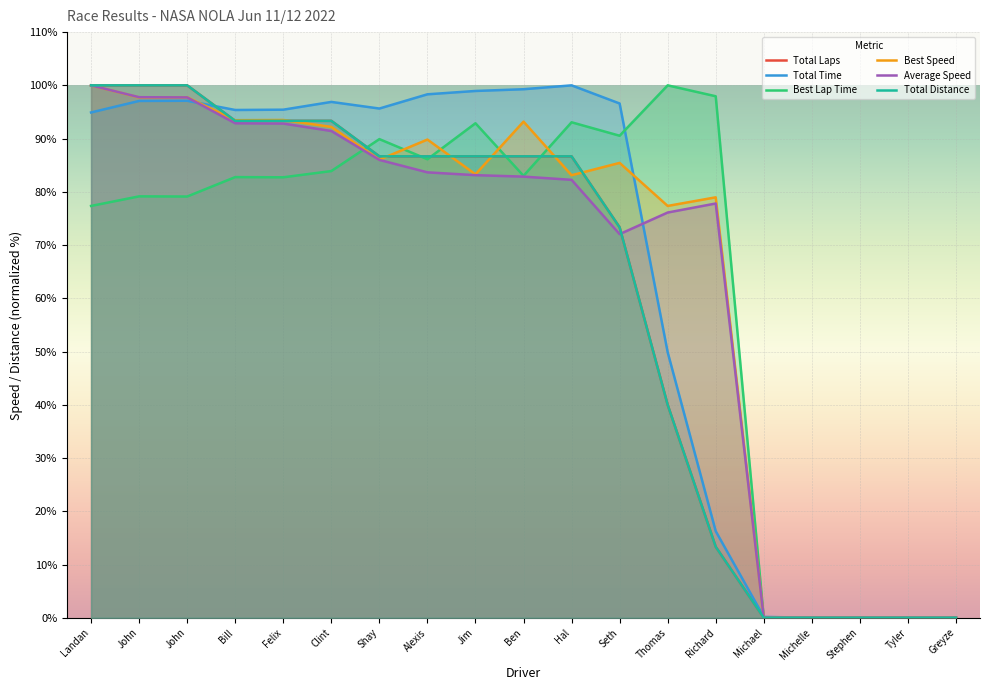

Rank the series at Tyler from highest to lowest value.

Total Laps, Total Time, Best Lap Time, Best Speed, Average Speed, Total Distance